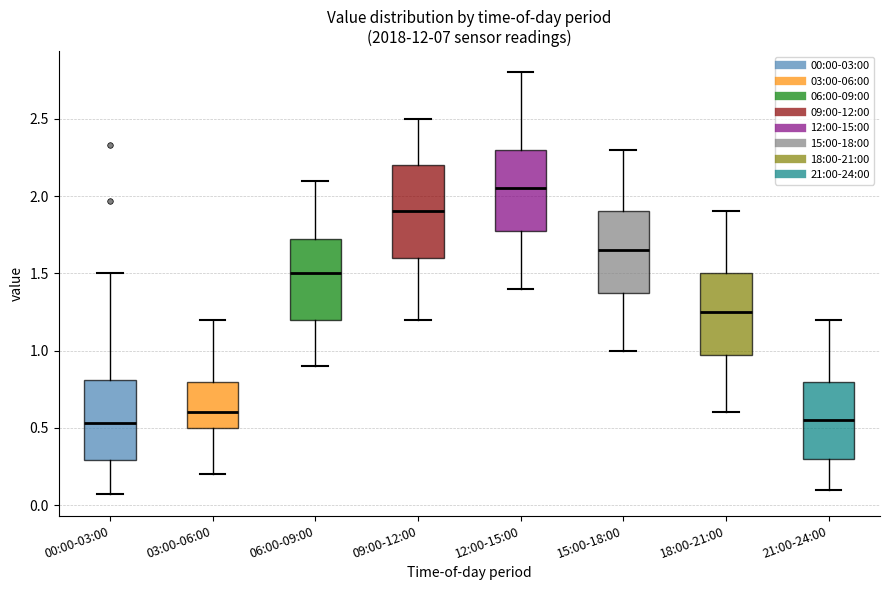

Reading left to right, read every box against the y-axis: the position of its median line, the range the box covers, and the ends of its whiskers. The values are not printed on the chart, so give them approximately, as read against the axis.

00:00-03:00: median 0.55, box 0.30 to 0.80, whiskers 0.05 to 1.50
03:00-06:00: median 0.60, box 0.50 to 0.80, whiskers 0.20 to 1.20
06:00-09:00: median 1.50, box 1.20 to 1.75, whiskers 0.90 to 2.10
09:00-12:00: median 1.90, box 1.60 to 2.20, whiskers 1.20 to 2.50
12:00-15:00: median 2.05, box 1.80 to 2.30, whiskers 1.40 to 2.80
15:00-18:00: median 1.65, box 1.40 to 1.90, whiskers 1.00 to 2.30
18:00-21:00: median 1.25, box 1.00 to 1.50, whiskers 0.60 to 1.90
21:00-24:00: median 0.55, box 0.30 to 0.80, whiskers 0.10 to 1.20